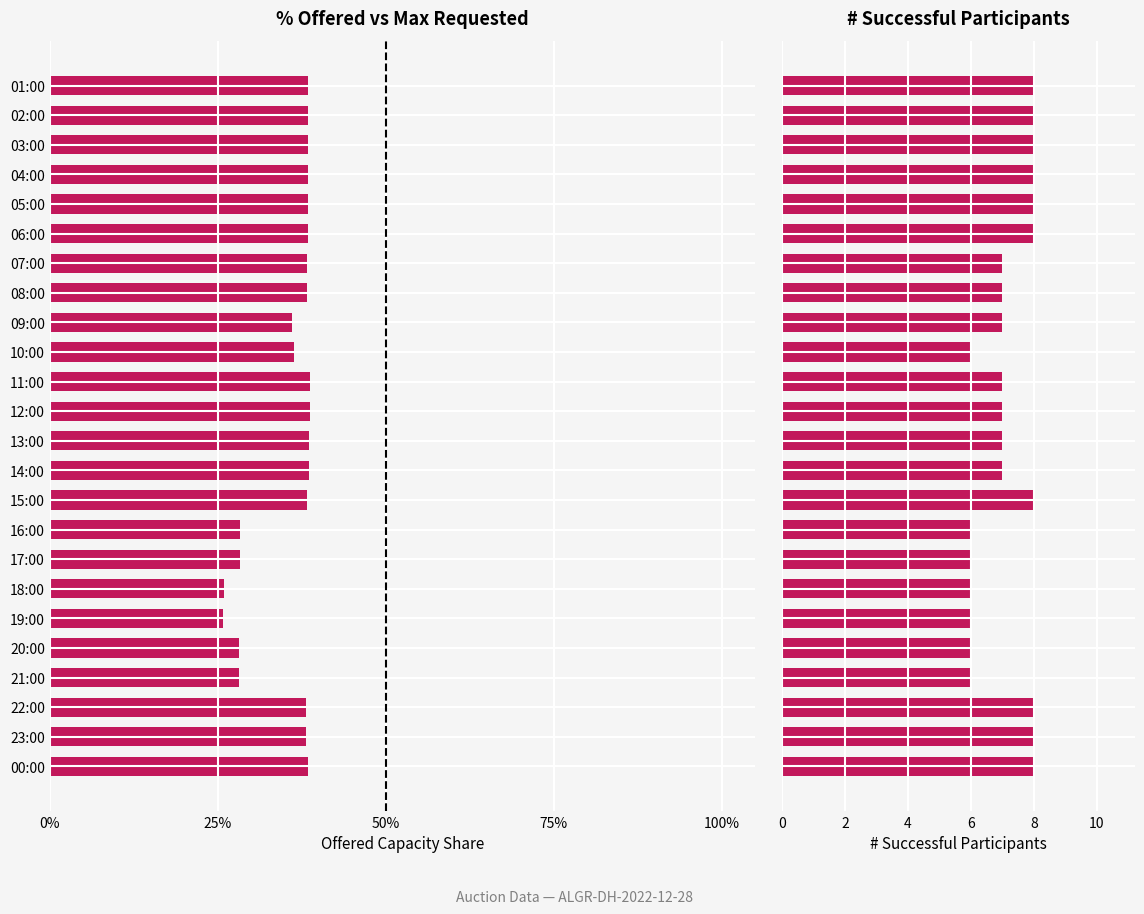

The Offered Capacity (% of max requested) series shows 0.4 at 07:00. True or false?

True